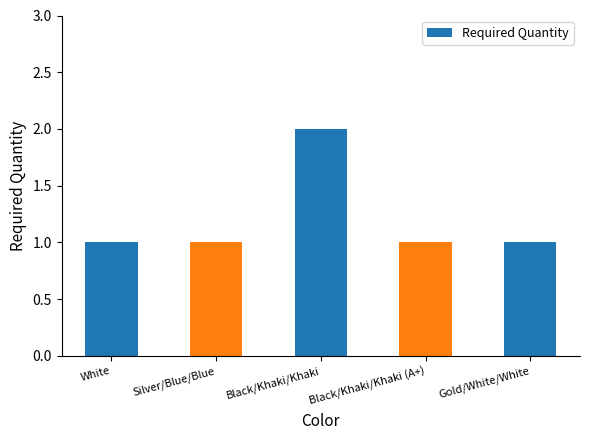

What is the smallest value displayed?

1